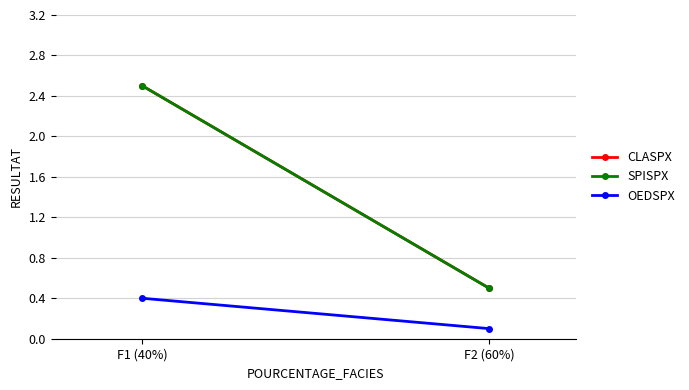

What is the difference between the OEDSPX values at F1 (40%) and F2 (60%)?

0.3